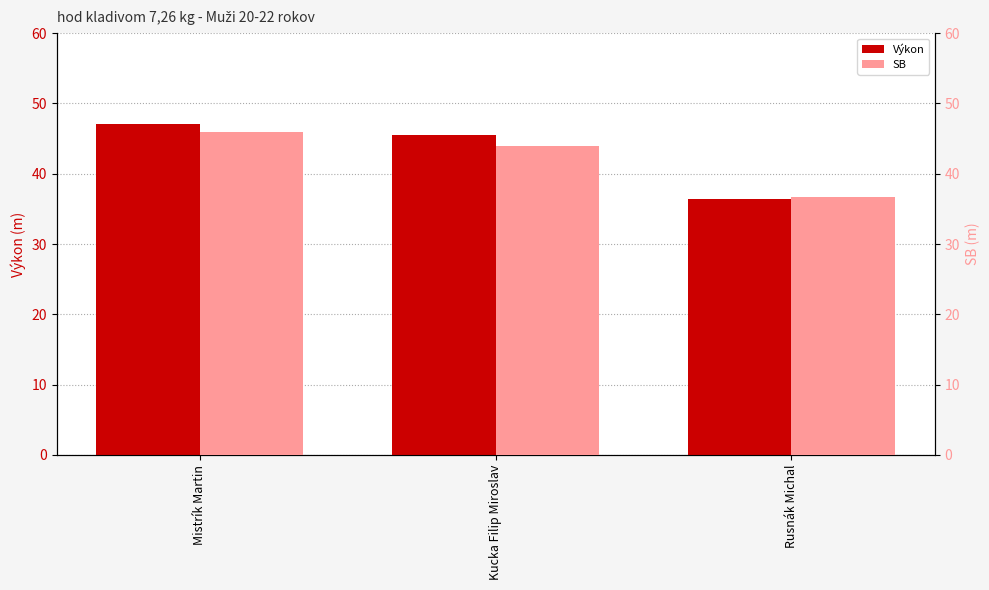

Reading left to right, list all the values displayed in this chart.

Výkon: 47.1	45.5	36.4
SB: 45.9	43.9	36.7